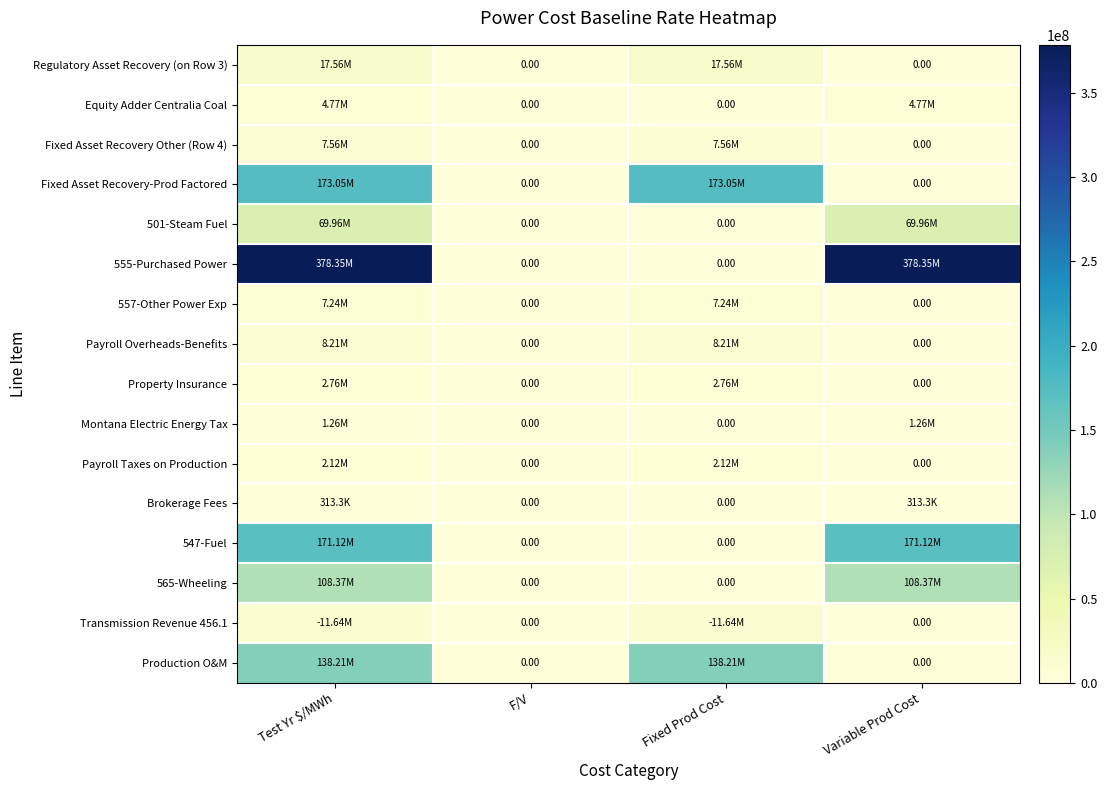

How many data points in Fixed Asset Recovery Other (Row 4) are above 7564532?

2